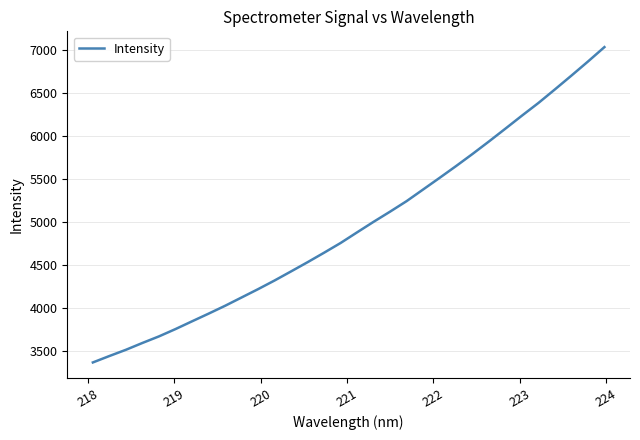

What is the minimum value shown in the chart?

3362.7